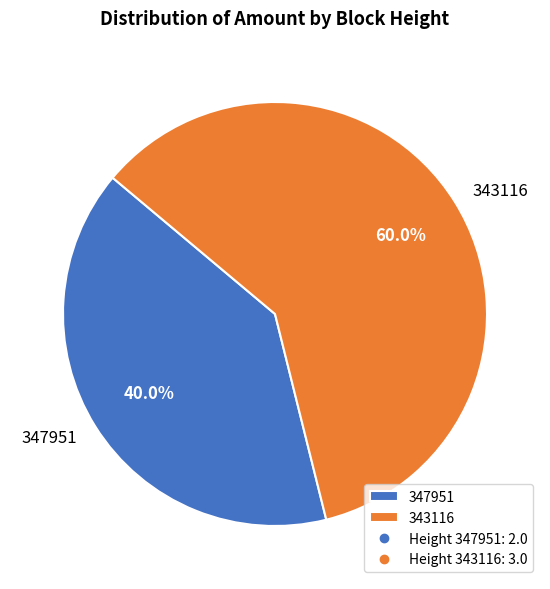

What is the smallest slice in the pie chart?

347951